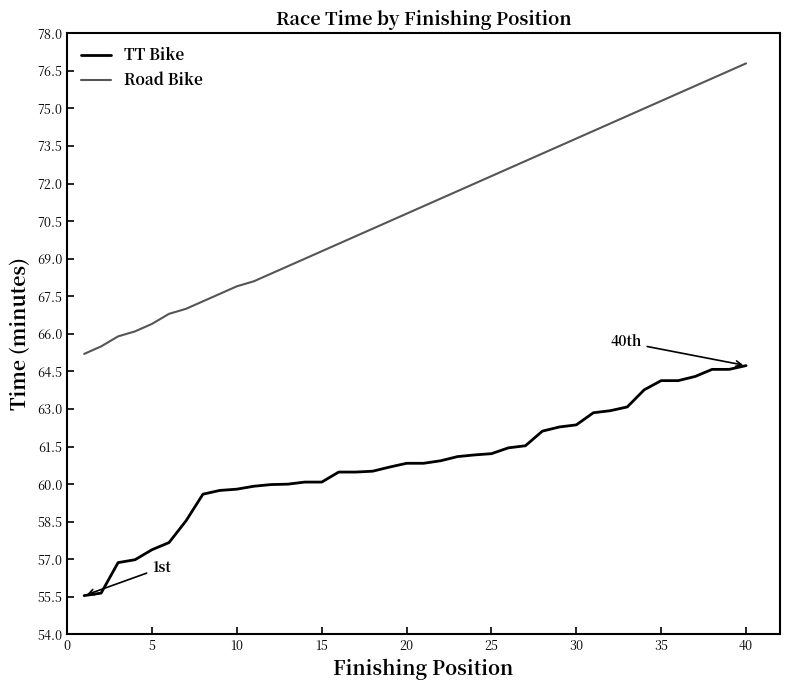

Rank the series by their average value, from lowest to highest.

TT Bike, Road Bike